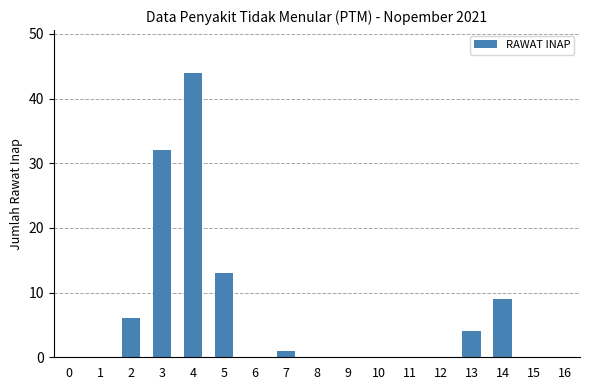

Reading left to right, transcribe all the data shown in this chart.

0	0	6	32	44	13	0	1	0	0	0	0	0	4	9	0	0